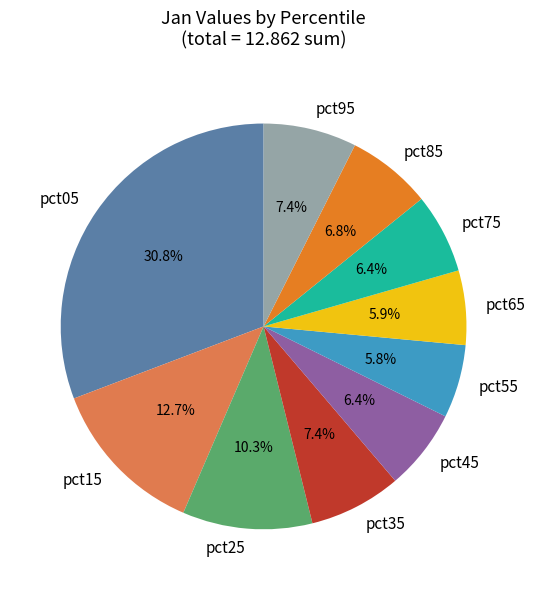

Count the number of slices in the pie.

10